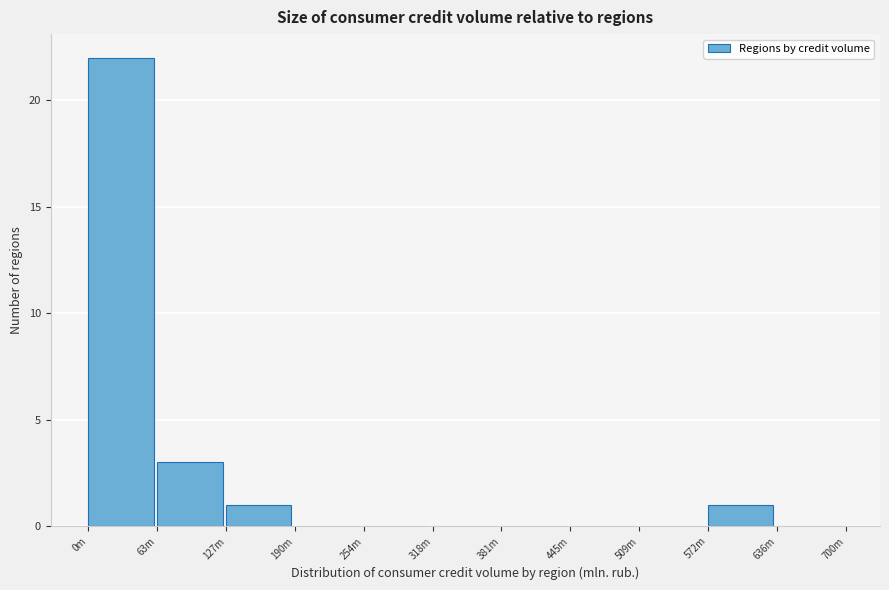

Reading left to right, transcribe all the data shown in this chart.

0m=22	63m=3	127m=1	190m=0	254m=0	318m=0	381m=0	445m=0	509m=0	572m=1	636m=0